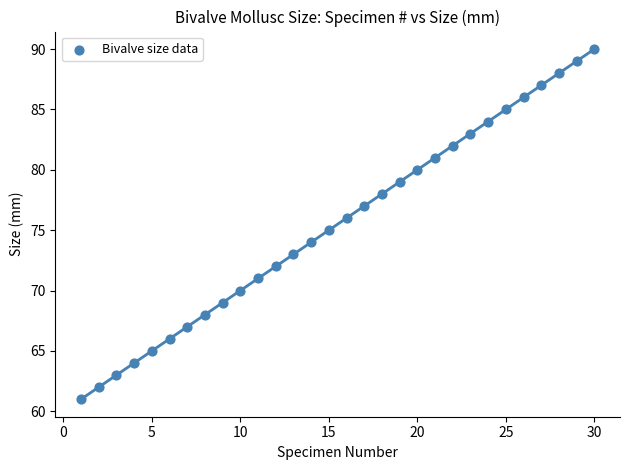

What is the range of Y values (max minus min)?

29